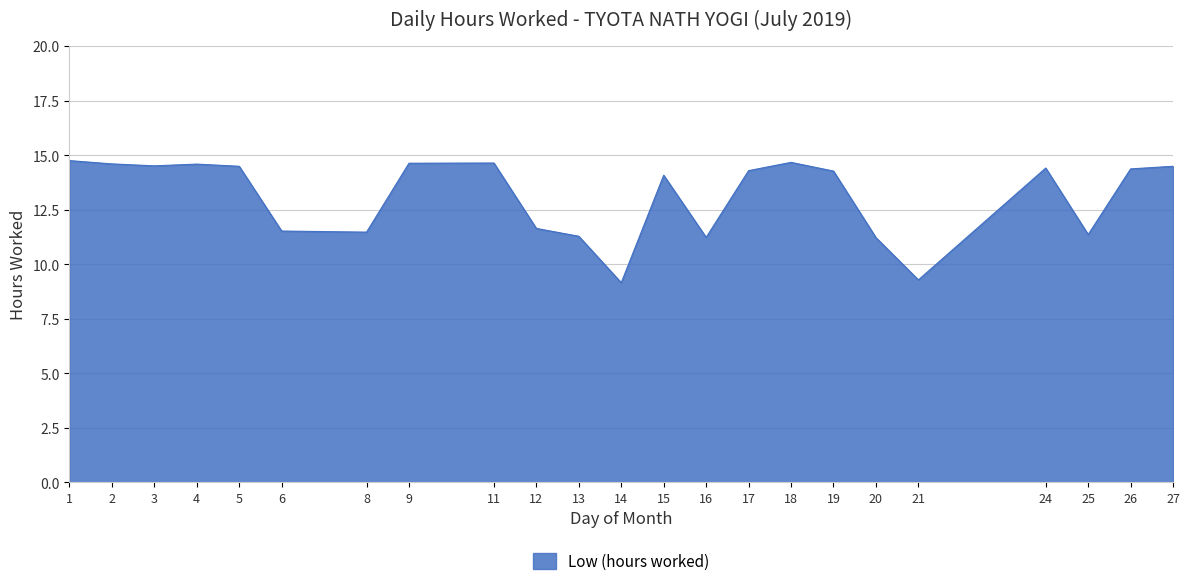

What is the difference between the maximum and second lowest values?

5.5